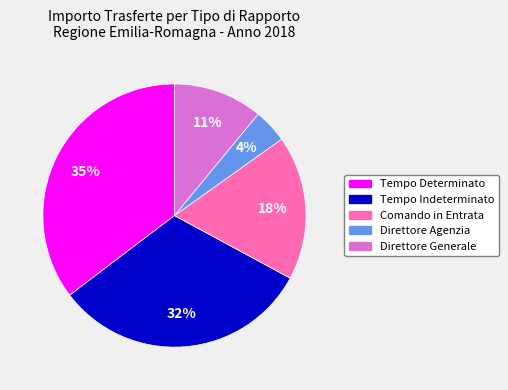

Does any single category account for the majority?

No